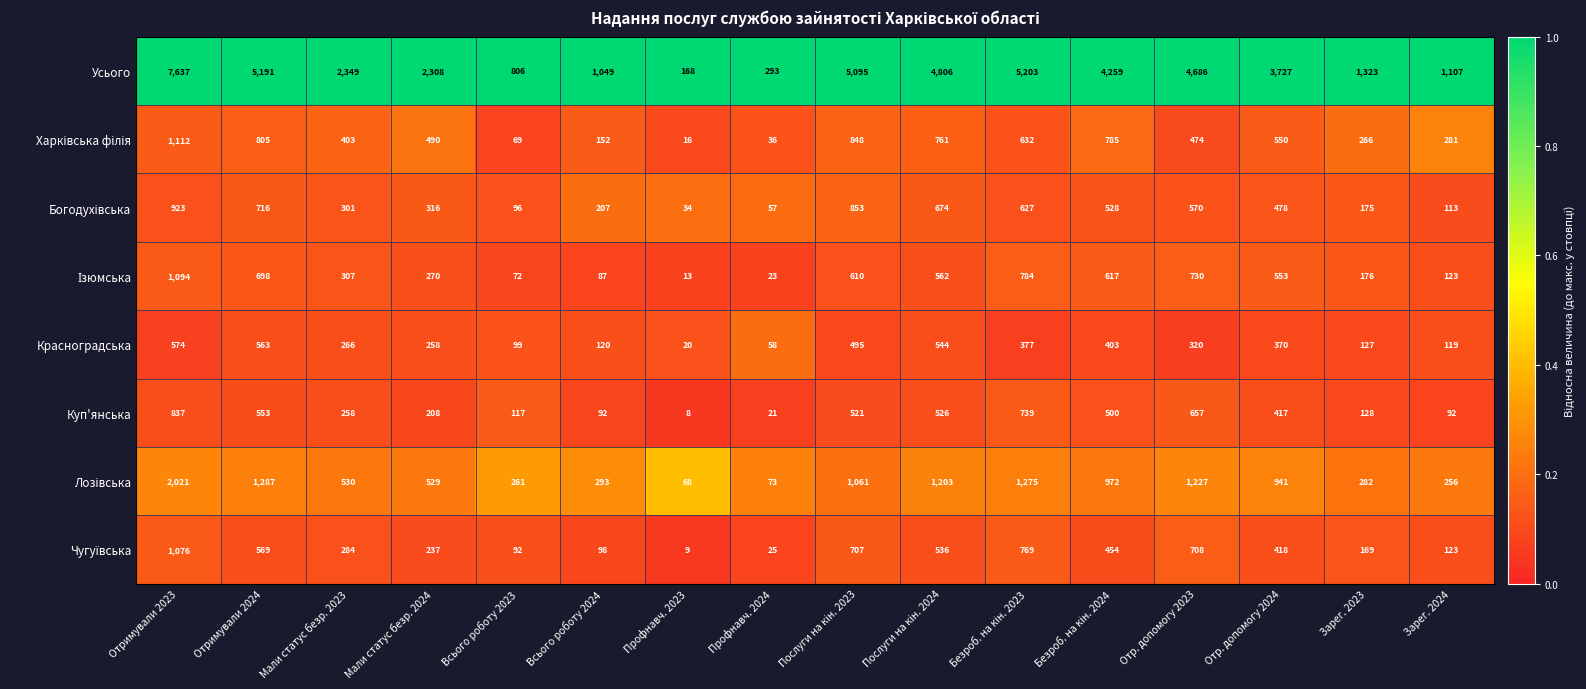

The value of Куп'янська at Зарег. 2023 is 62. True or false?

False